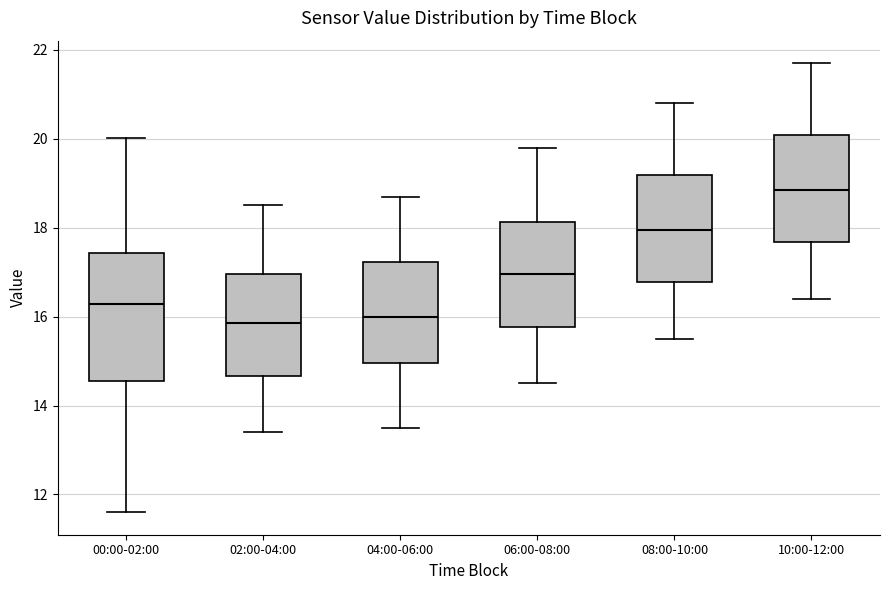

Reading left to right, read every box against the y-axis: the position of its median line, the range the box covers, and the ends of its whiskers. The values are not printed on the chart, so give them approximately, as read against the axis.

00:00-02:00: median 16.2, box 14.6 to 17.4, whiskers 11.6 to 20.0
02:00-04:00: median 15.8, box 14.6 to 17.0, whiskers 13.4 to 18.6
04:00-06:00: median 16.0, box 15.0 to 17.2, whiskers 13.6 to 18.8
06:00-08:00: median 17.0, box 15.8 to 18.2, whiskers 14.6 to 19.8
08:00-10:00: median 18.0, box 16.8 to 19.2, whiskers 15.6 to 20.8
10:00-12:00: median 18.8, box 17.6 to 20.0, whiskers 16.4 to 21.8